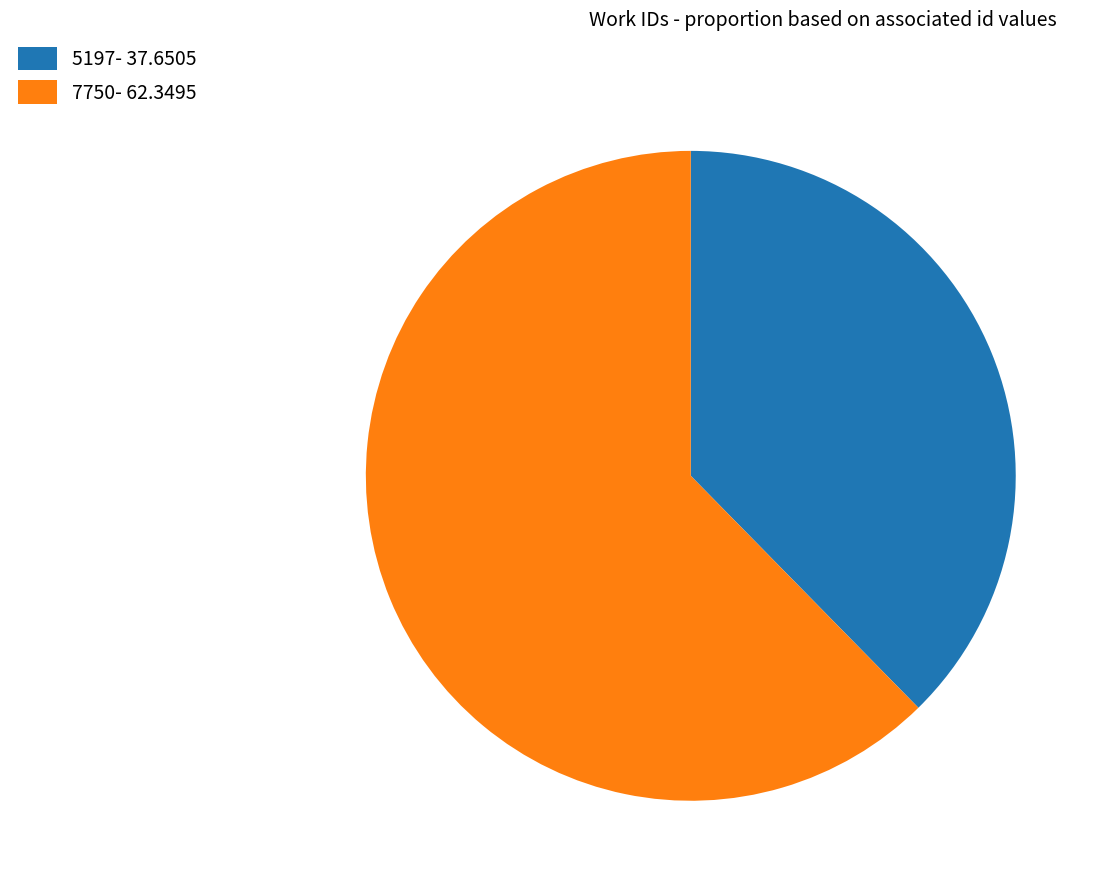

Combined, do 7750 and 5197 account for over 50%?

Yes